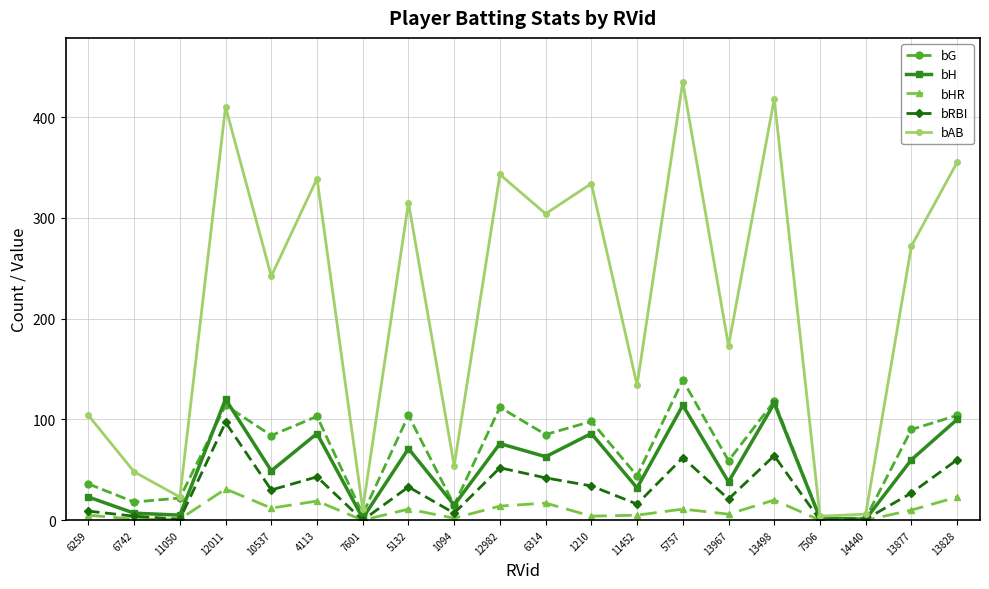

What are all the series names shown in the legend?

bG, bH, bHR, bRBI, bAB